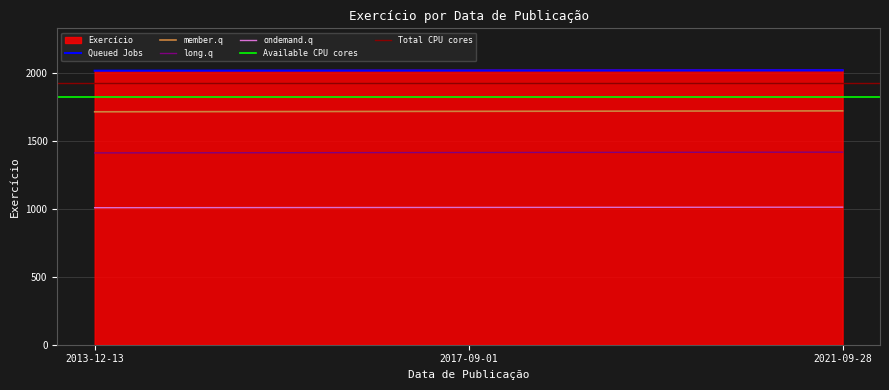

Is the value of Exercício at 2021-09-28 greater than the value of ondemand.q at 2021-09-28?

Yes